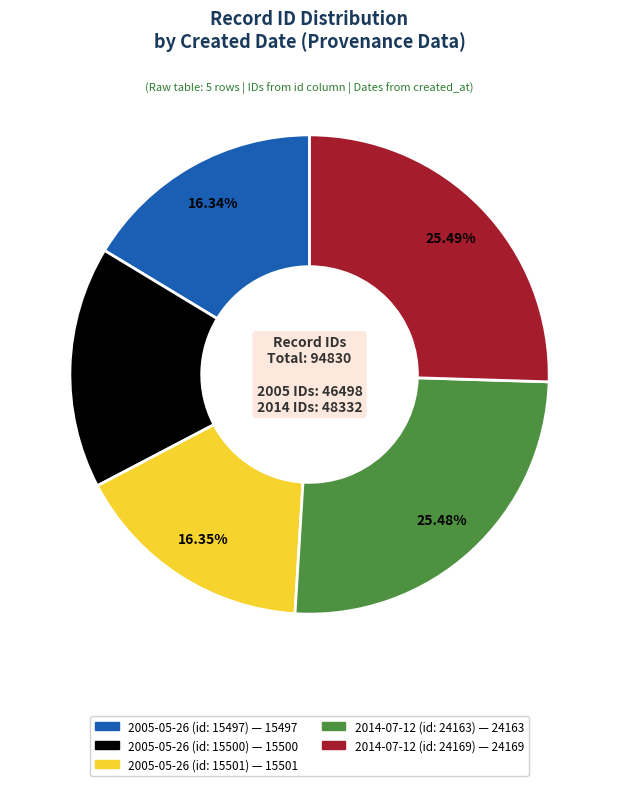

Is there a majority slice in this chart?

No